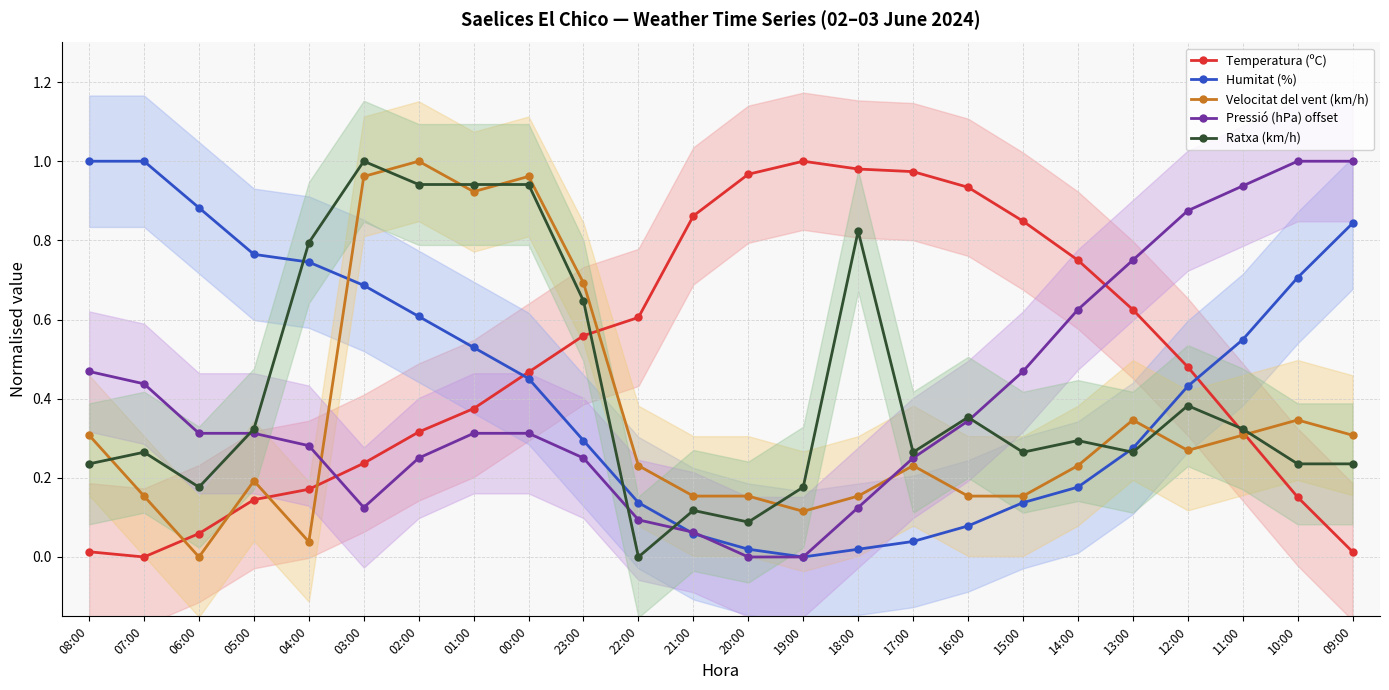

Where is the first local minimum for Velocitat del vent (km/h)?

06:00